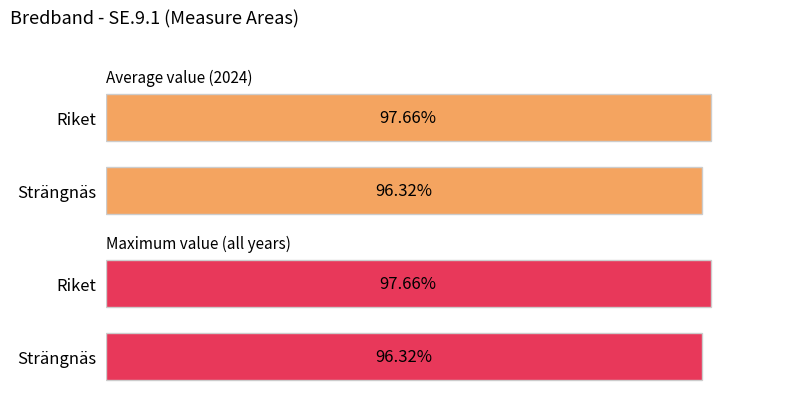

The Average value (2024) series shows 96.3 at Strängnäs. True or false?

True